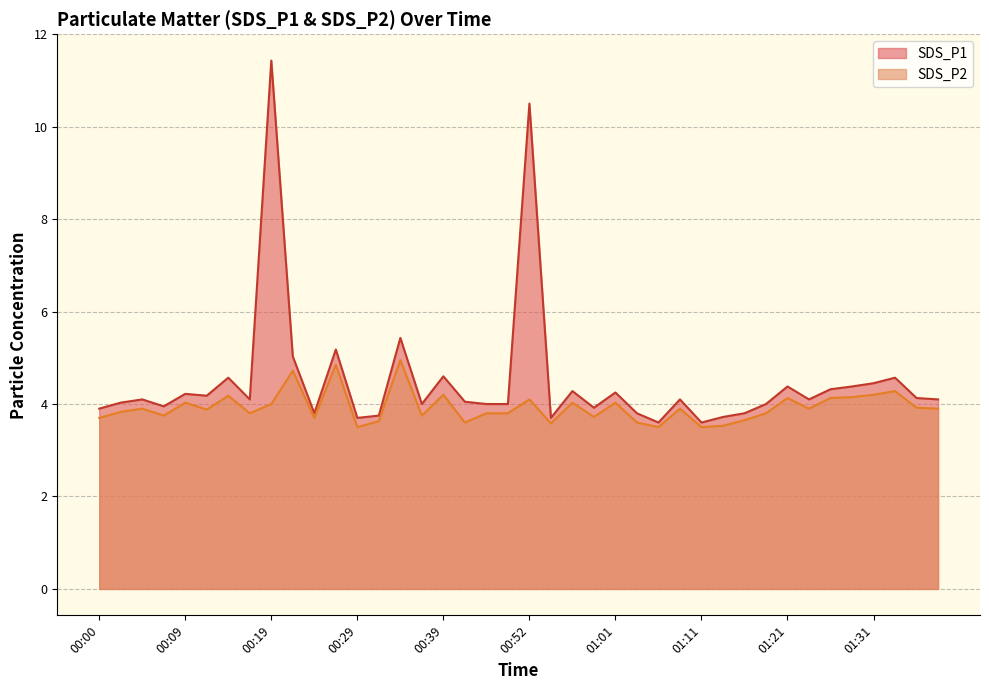

True or false: SDS_P2 has more than 2 interior local peaks.

True